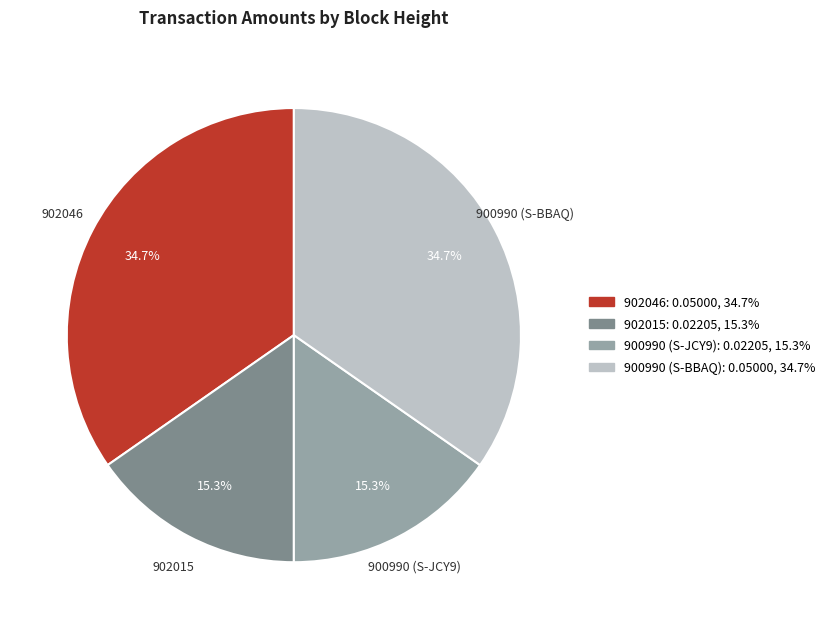

To the nearest percent, what percentage of the pie is 900990 (S-BBAQ)?

35%